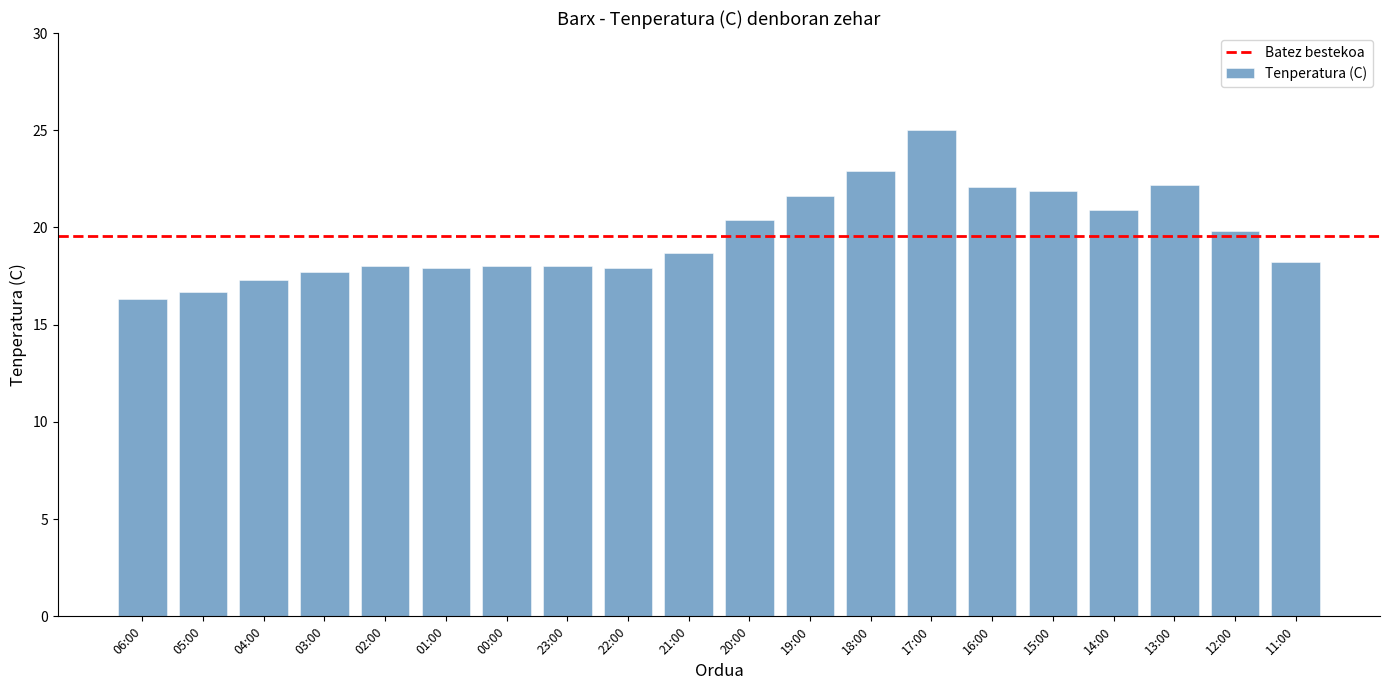

What is the label of the 10th bar from the right?

20:00